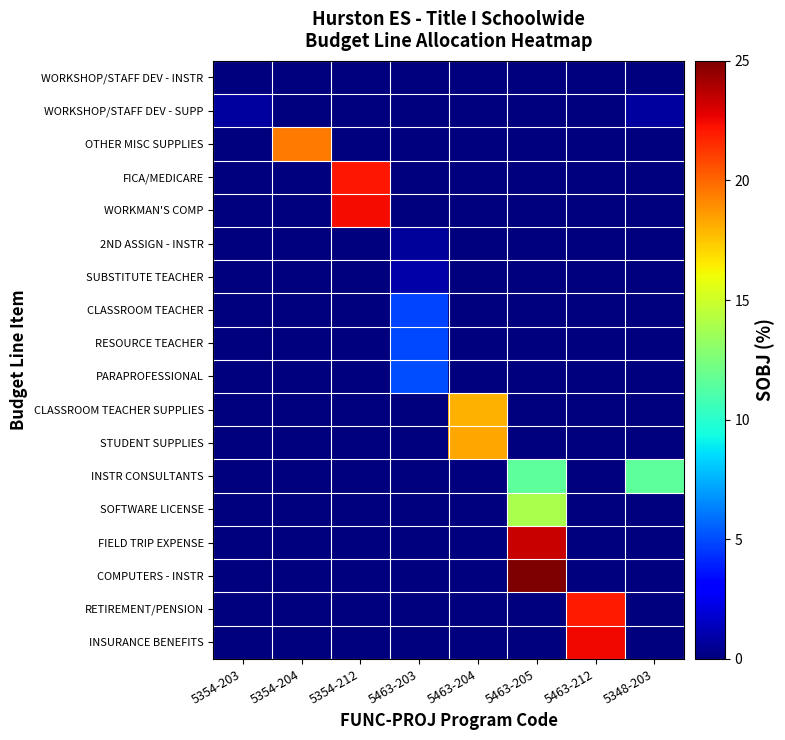

Which series has the largest total across all categories?

COMPUTERS - INSTR